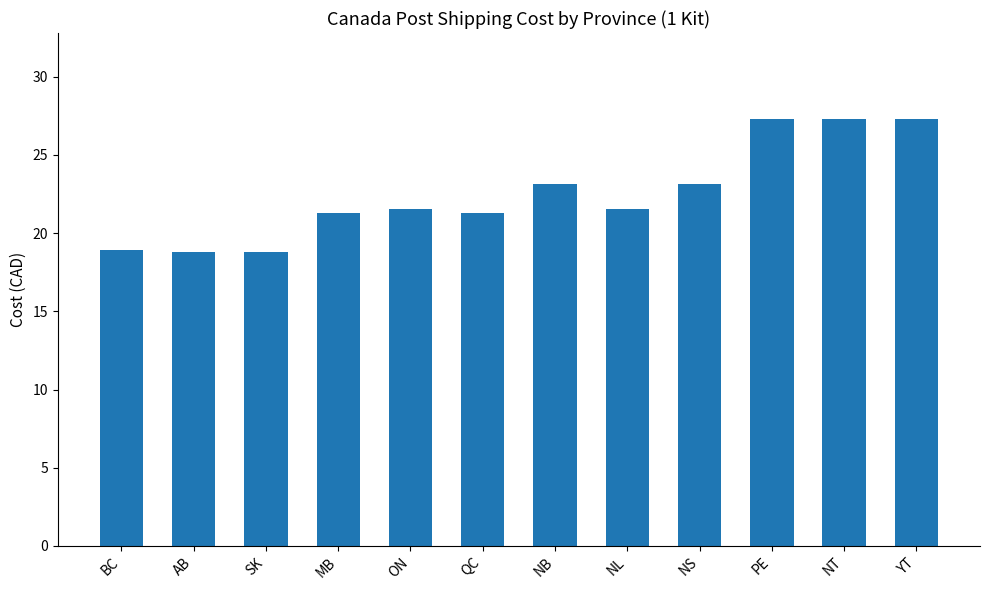

What is the difference between the maximum and minimum values?

8.6